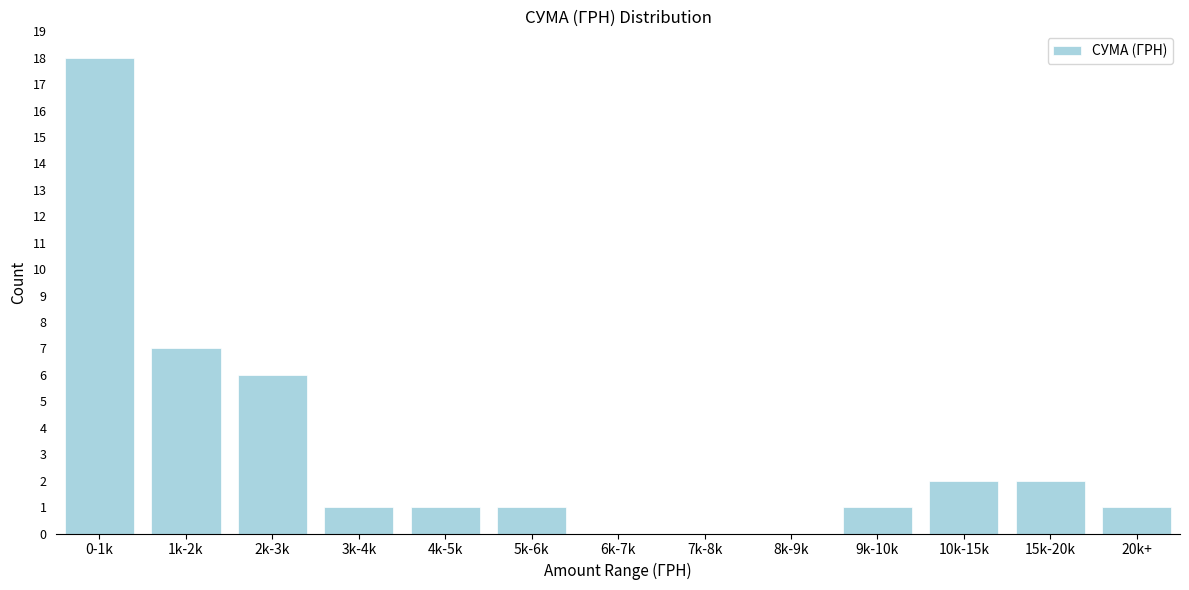

Reading right to left, extract all data points from this chart.

20k+=1	15k-20k=2	10k-15k=2	9k-10k=1	8k-9k=0	7k-8k=0	6k-7k=0	5k-6k=1	4k-5k=1	3k-4k=1	2k-3k=6	1k-2k=7	0-1k=18